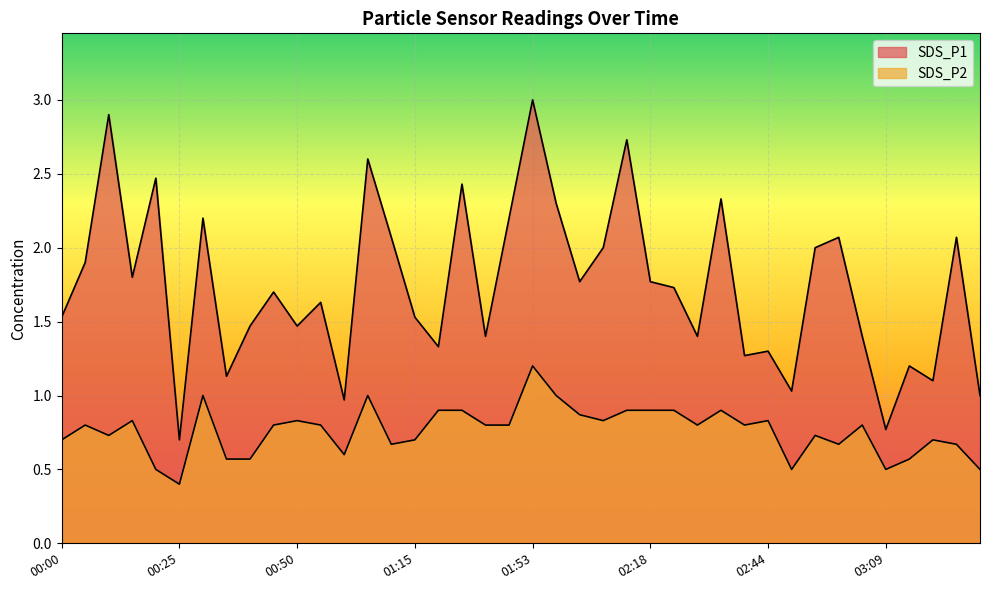

Which series changed the most between 00:40 and 02:18?

SDS_P2